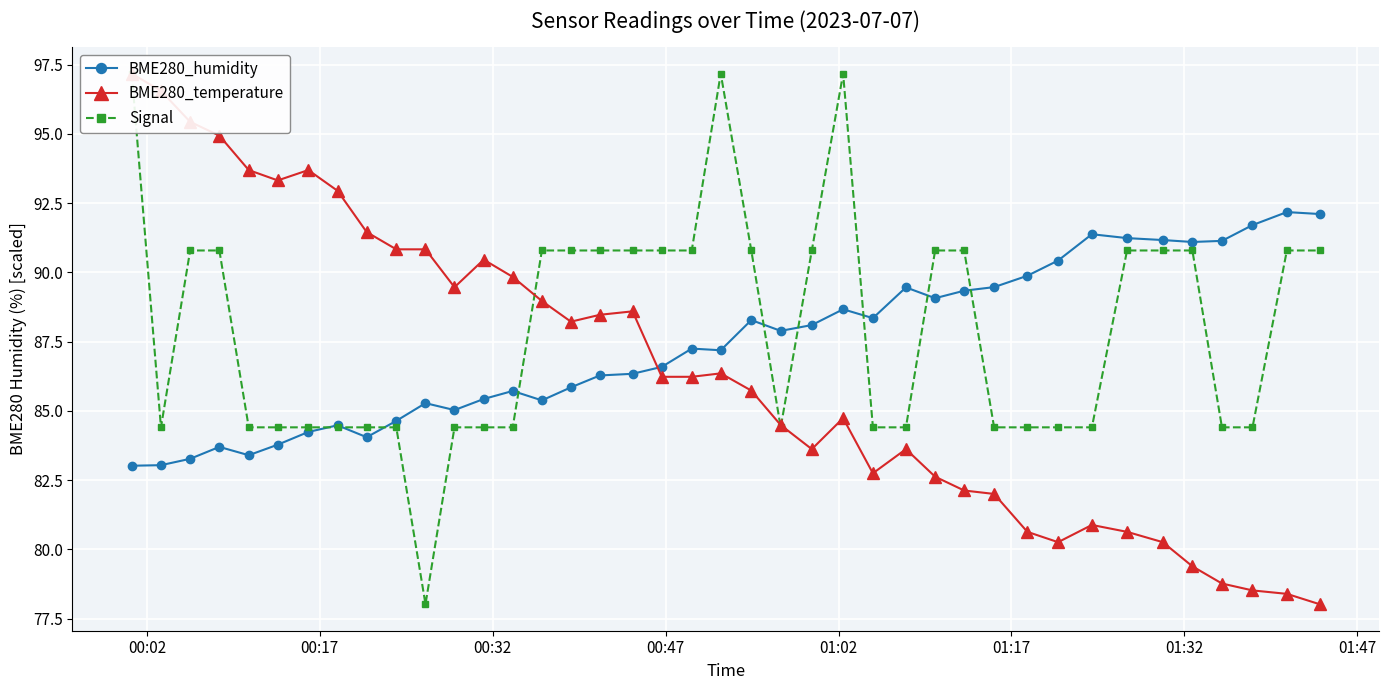

Reading left to right, extract all data points from this chart.

BME280_humidity: 83.0	83.0	83.3	83.7	83.4	83.8	84.2	84.5	84.0	84.6	85.3	85.0	85.4	85.7	85.4	85.8	86.3	86.3	86.6	87.2	87.2	88.3	87.9	88.1	88.7	88.3	89.5	89.1	89.3	89.5	89.9	90.4	91.4	91.2	91.2	91.1	91.1	91.7	92.2	92.1
BME280_temperature: 97.2	96.6	95.4	94.9	93.7	93.3	93.7	92.9	91.5	90.8	90.8	89.5	90.5	89.8	89.0	88.2	88.5	88.6	86.2	86.2	86.4	85.7	84.5	83.6	84.7	82.7	83.6	82.6	82.1	82.0	80.6	80.3	80.9	80.6	80.3	79.4	78.8	78.5	78.4	78.0
Signal: 97.2	84.4	90.8	90.8	84.4	84.4	84.4	84.4	84.4	84.4	78.0	84.4	84.4	84.4	90.8	90.8	90.8	90.8	90.8	90.8	97.2	90.8	84.4	90.8	97.2	84.4	84.4	90.8	90.8	84.4	84.4	84.4	84.4	90.8	90.8	90.8	84.4	84.4	90.8	90.8